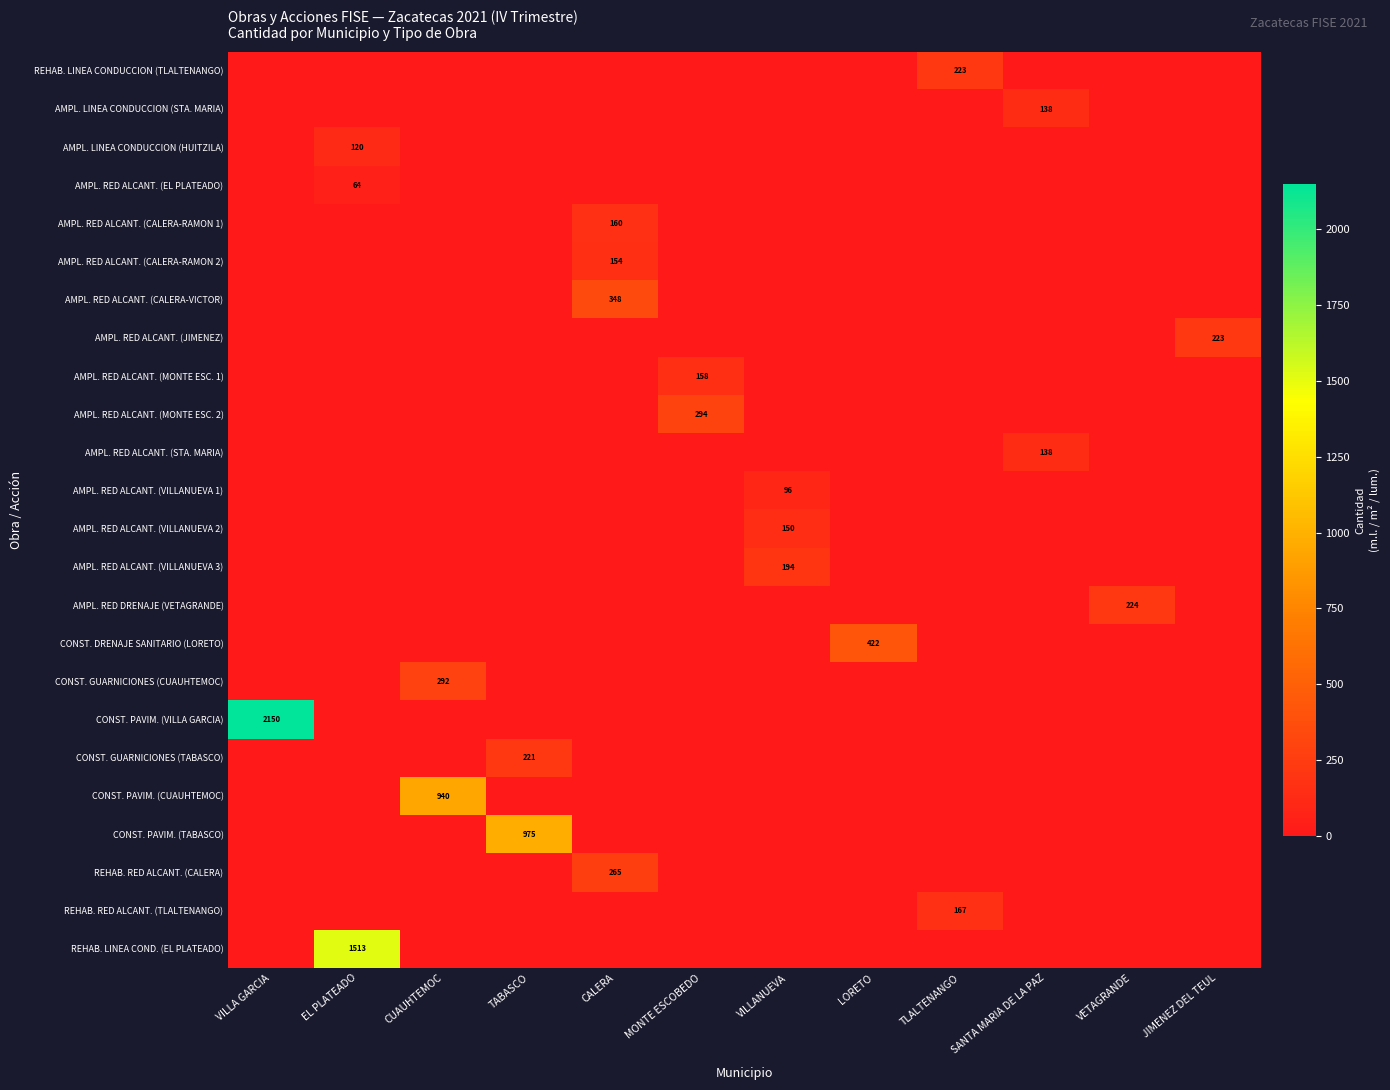

Which category has the lowest value in the AMPL. RED ALCANT. (STA. MARIA) series?

VILLA GARCIA